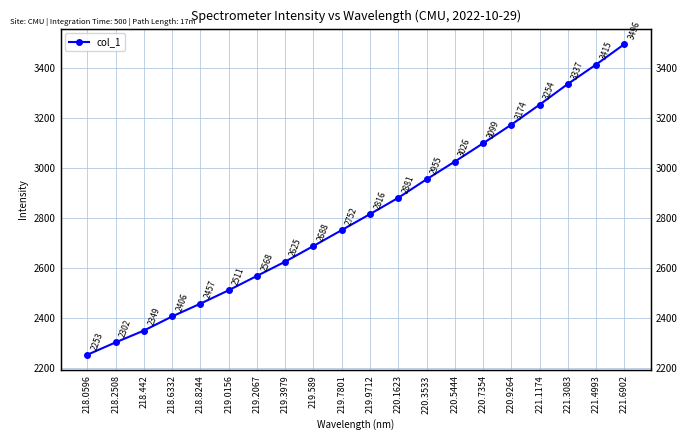

Does the chart display data point markers on the line(s)?

Yes